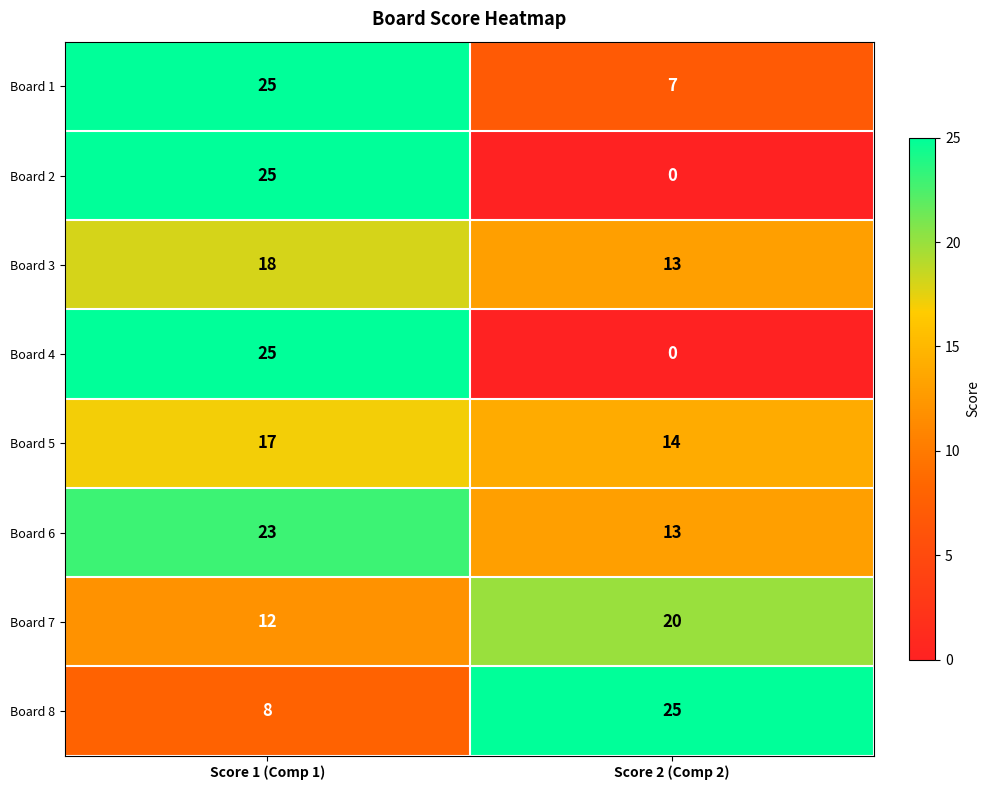

True or false: Board 6 has a value of 13 at Score 2 (Comp 2).

True